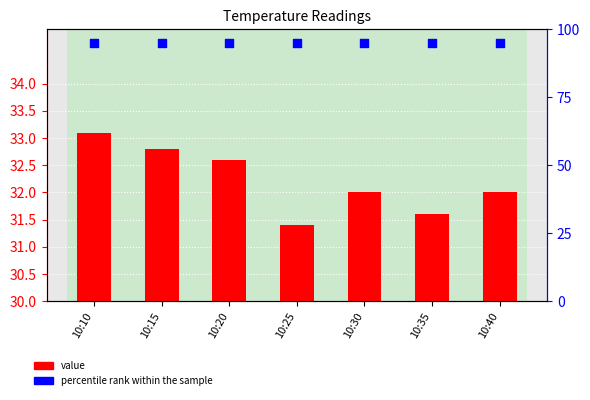

At how many categories does at least one series exceed 50?

7